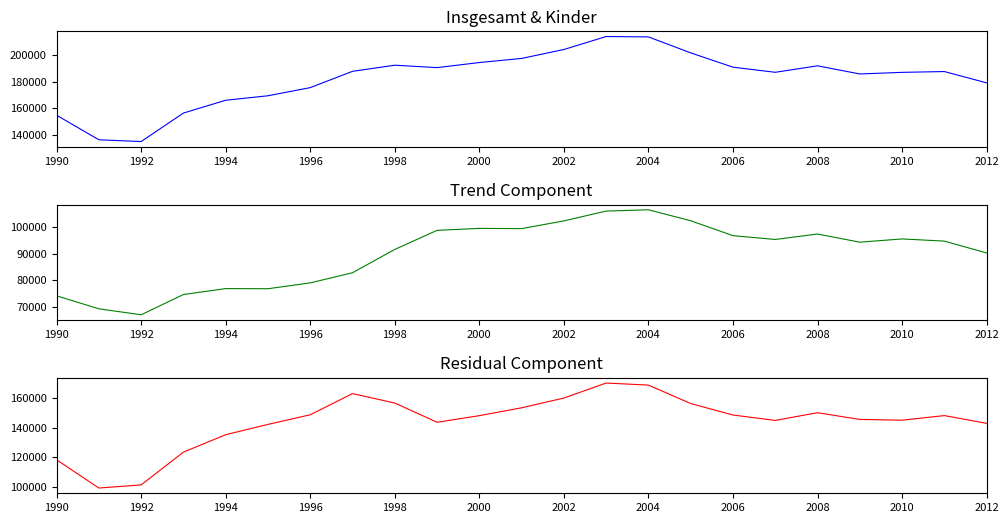

Is this an area chart (filled region under the line)?

No